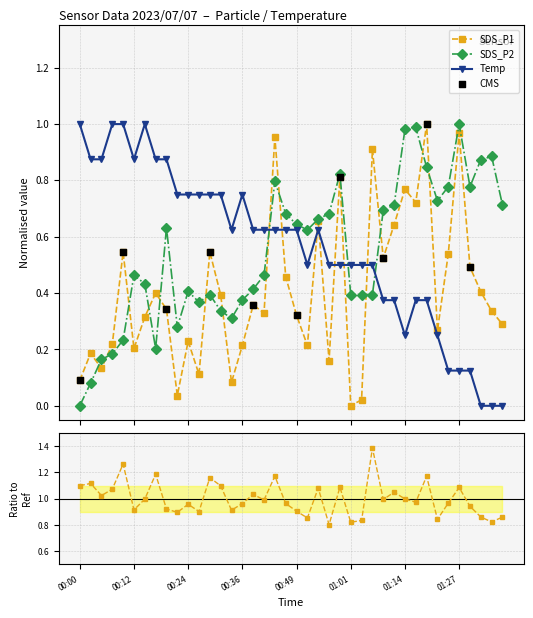

Is the value of SDS_P1 at 00:54 greater than the value of Temp at 00:34?

Yes